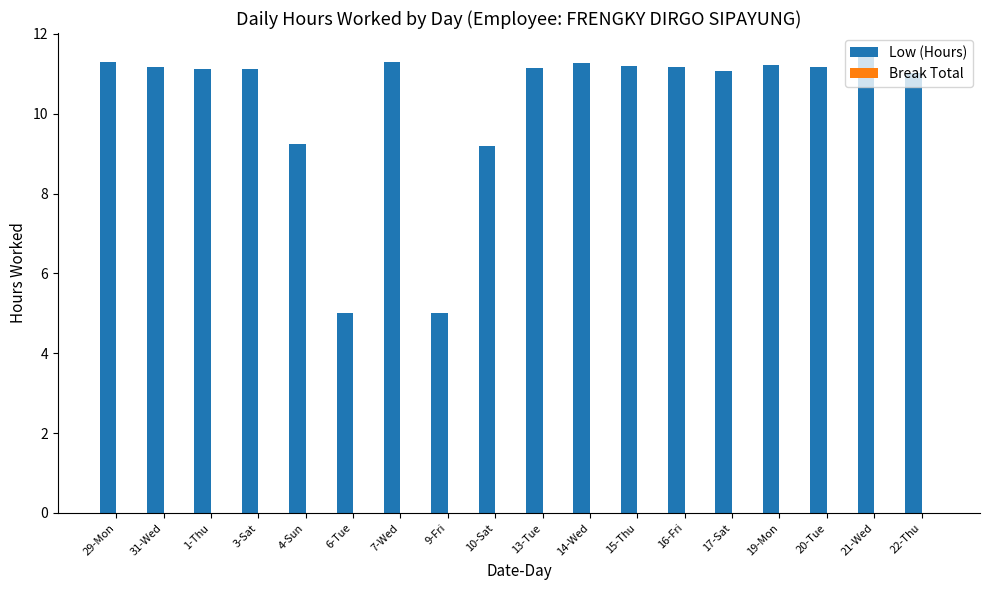

Read the value at 22-Thu.

11.0